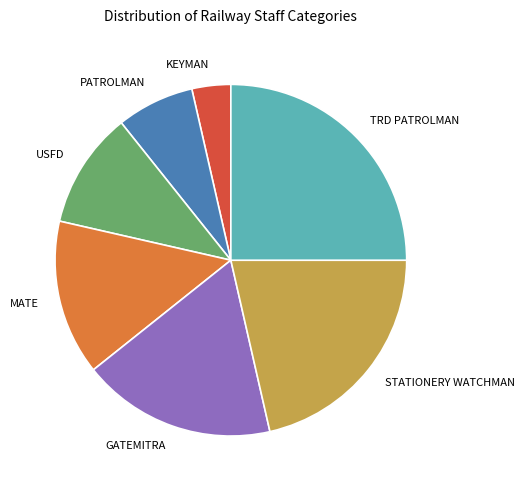

Is USFD the majority of the pie?

No